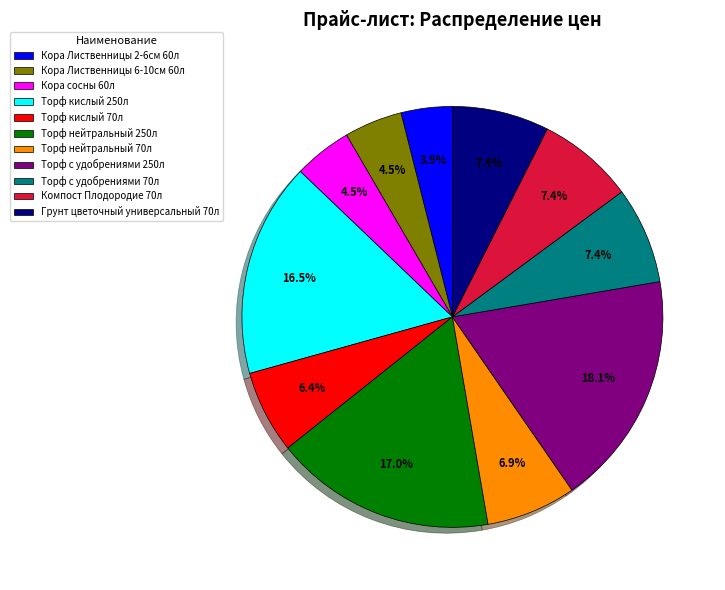

What is the ratio of the value at Кора Лиственницы 2-6см 60л to the value at Торф с удобрениями 250л?

0.2